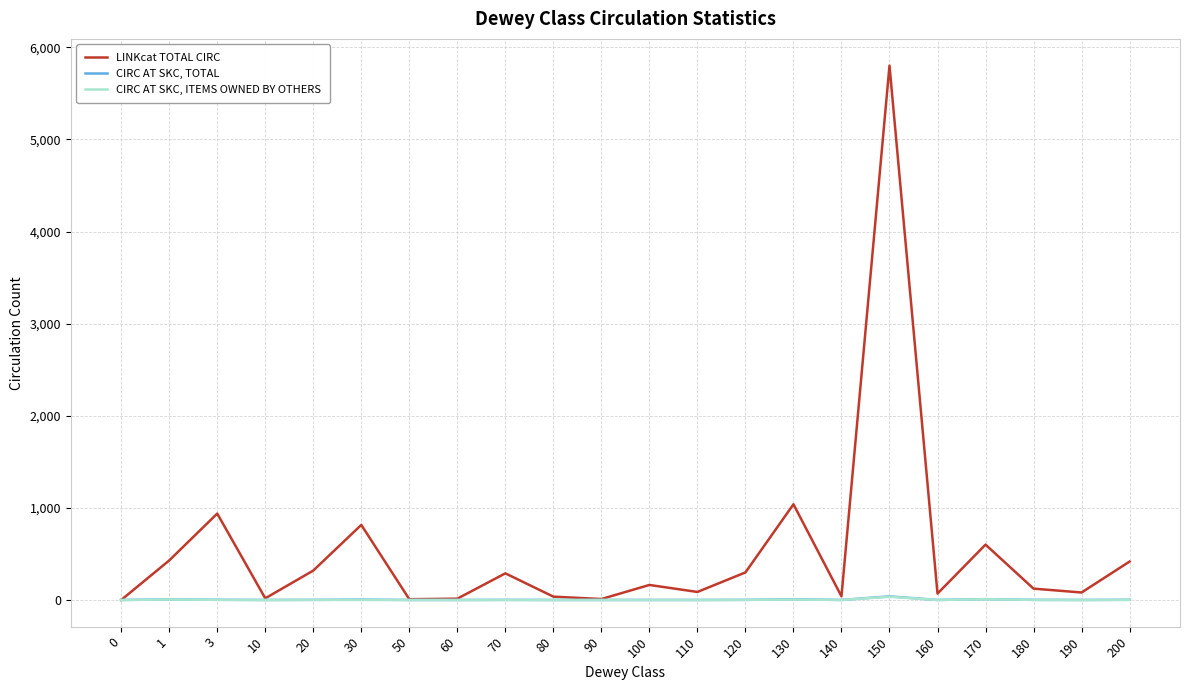

How many lines are shown in the chart?

3